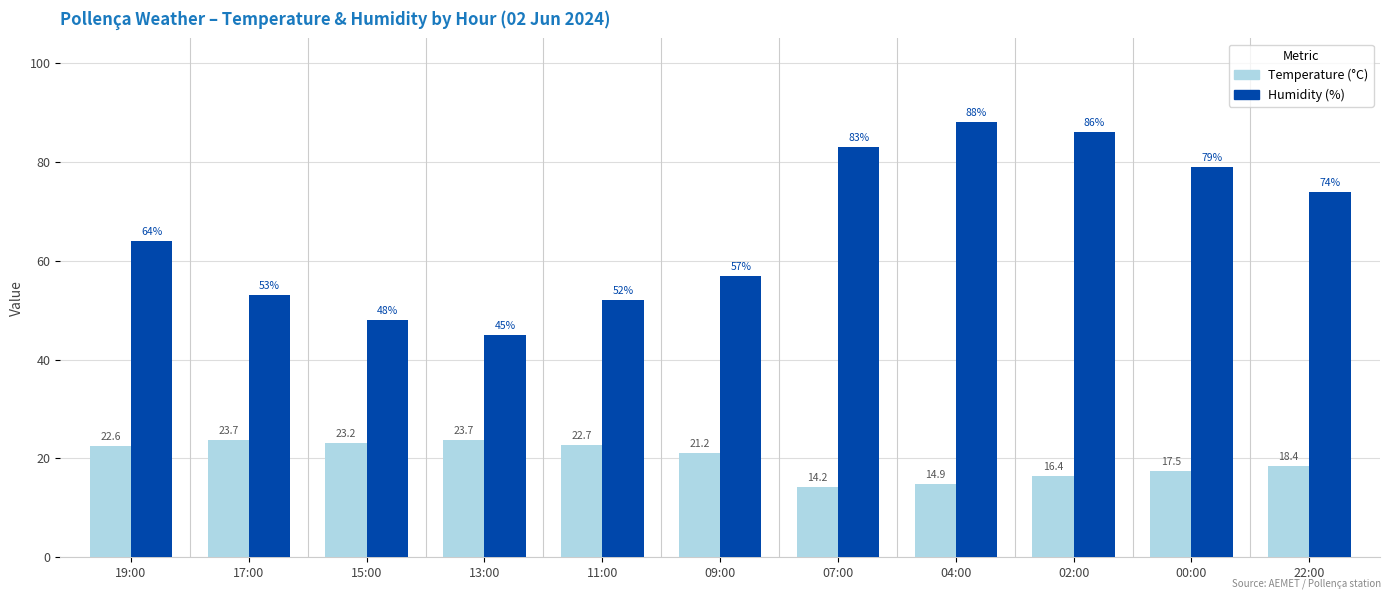

Where does the Temperature (°C) series first go above 21?

19:00